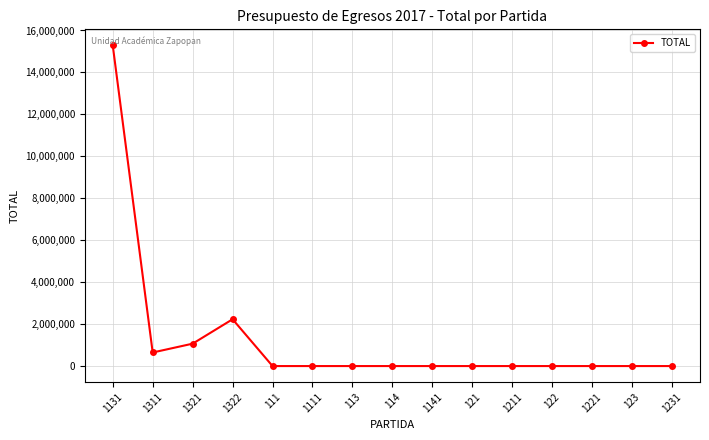

What is the label of the 2nd point from the right?

123